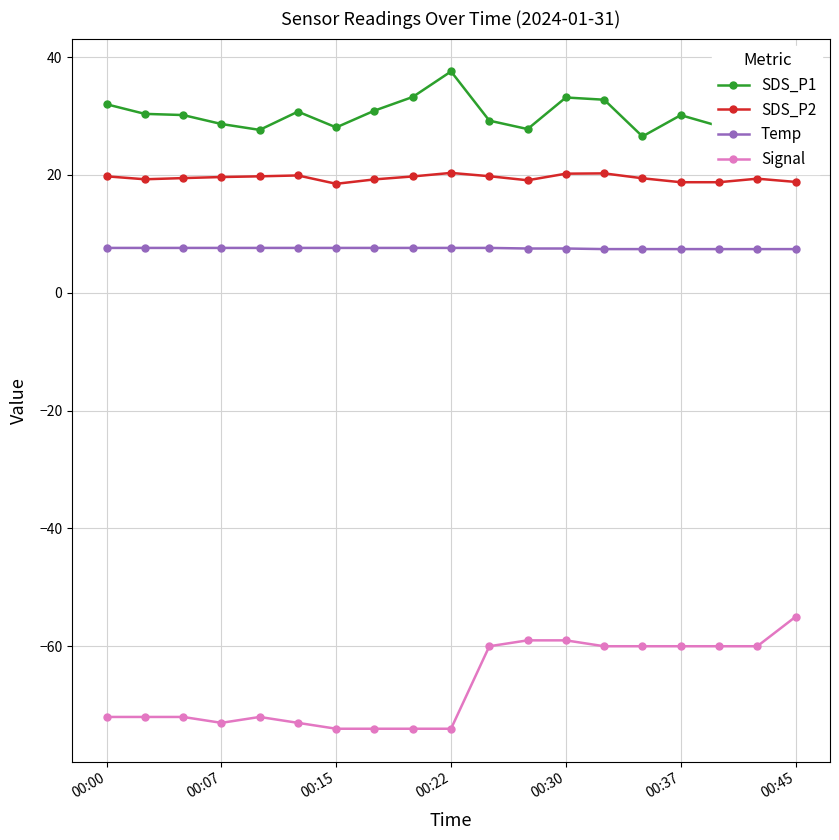

Which series has the largest total across all categories?

SDS_P1